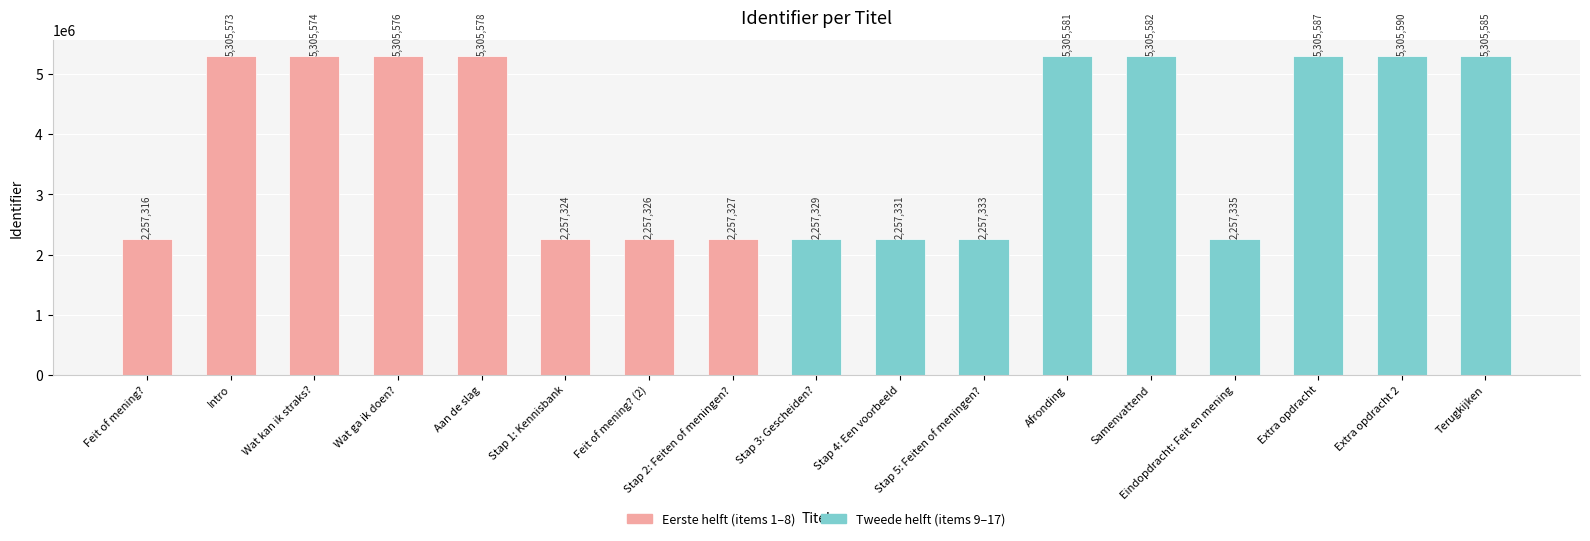

What is the label of the 3rd bar from the left?

Wat kan ik straks?